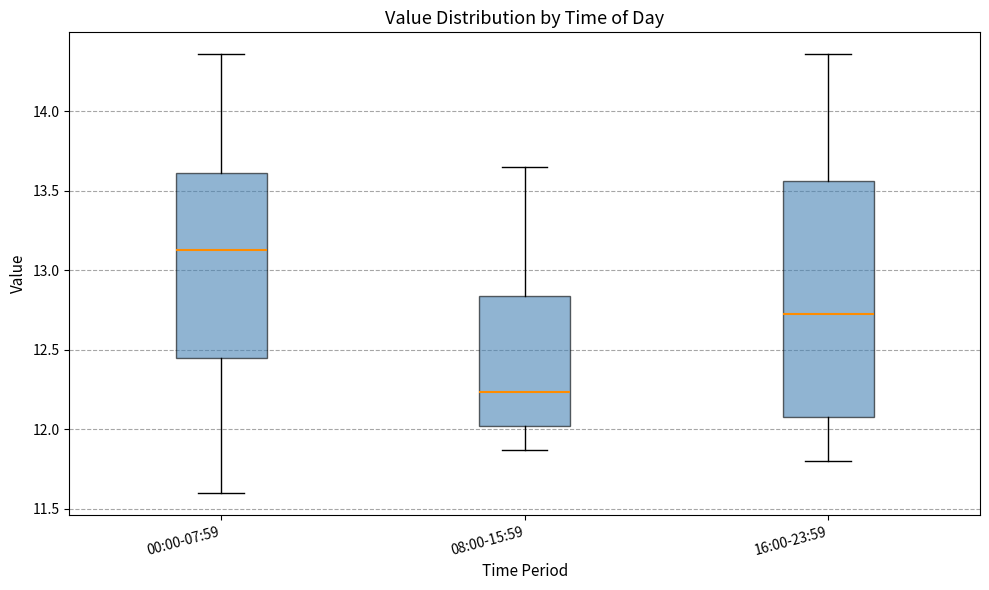

Reading left to right, transcribe this box plot: for each box, give where its median line is, the range the box spans, and where its two whiskers end, as read against the y-axis. The values are not printed on the chart, so give them approximately, as read against the axis.

00:00-07:59: median 13.15, box 12.45 to 13.60, whiskers 11.60 to 14.35
08:00-15:59: median 12.25, box 12.00 to 12.85, whiskers 11.85 to 13.65
16:00-23:59: median 12.75, box 12.10 to 13.55, whiskers 11.80 to 14.35